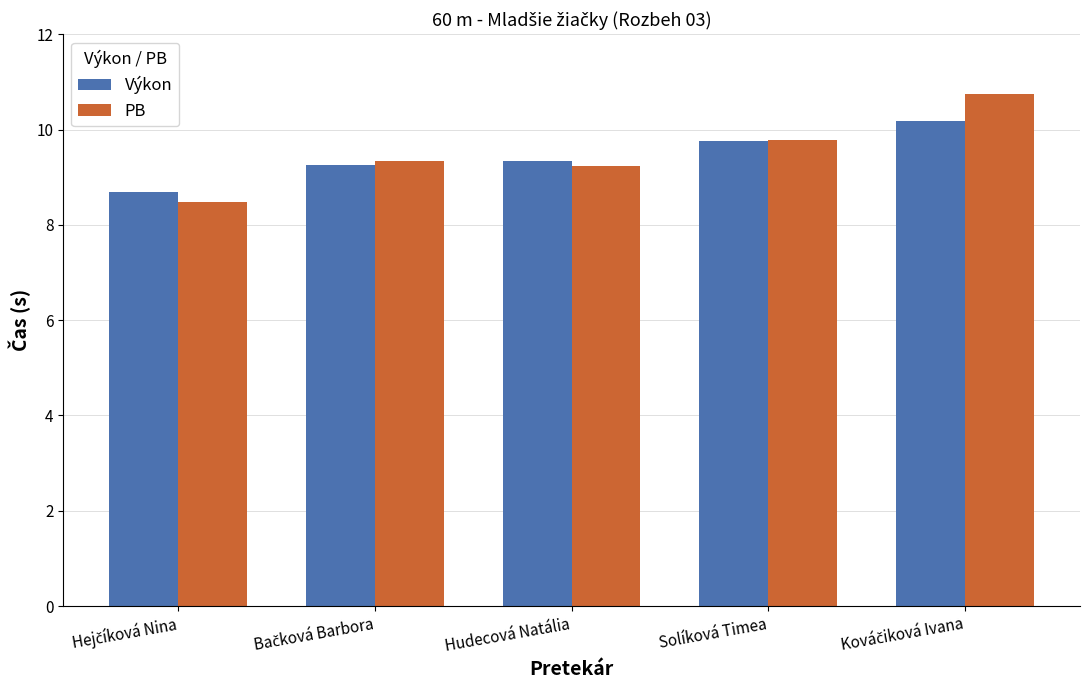

How many Výkon values are between 9 and 10?

3